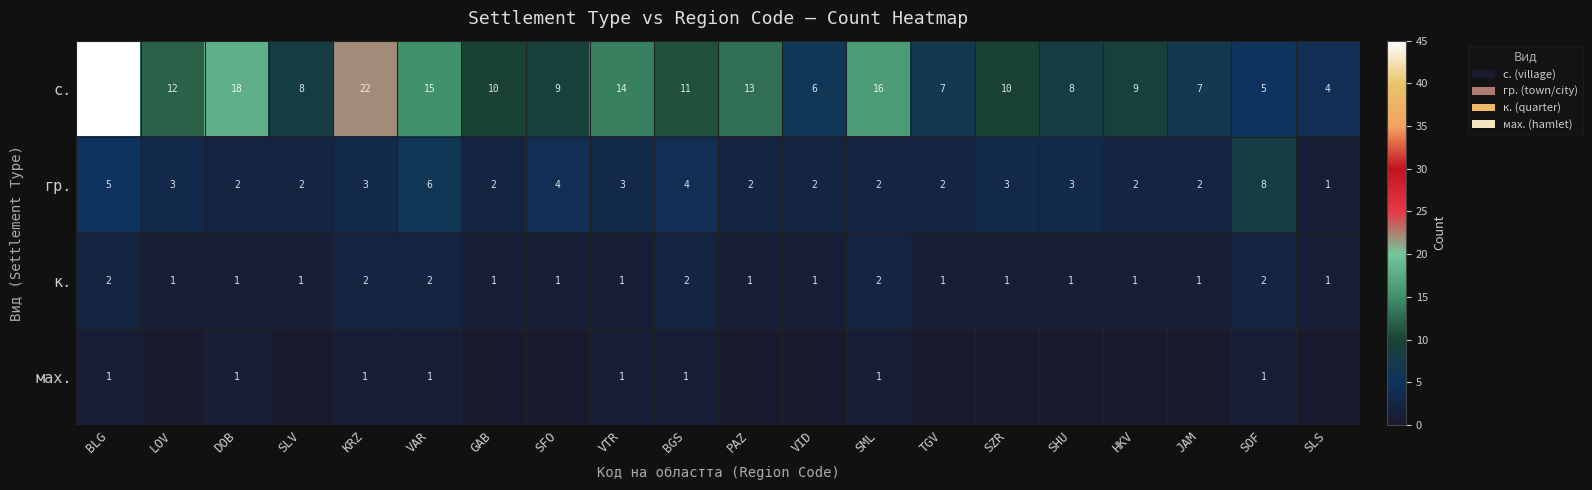

Which label corresponds to the largest value in the chart?

BLG